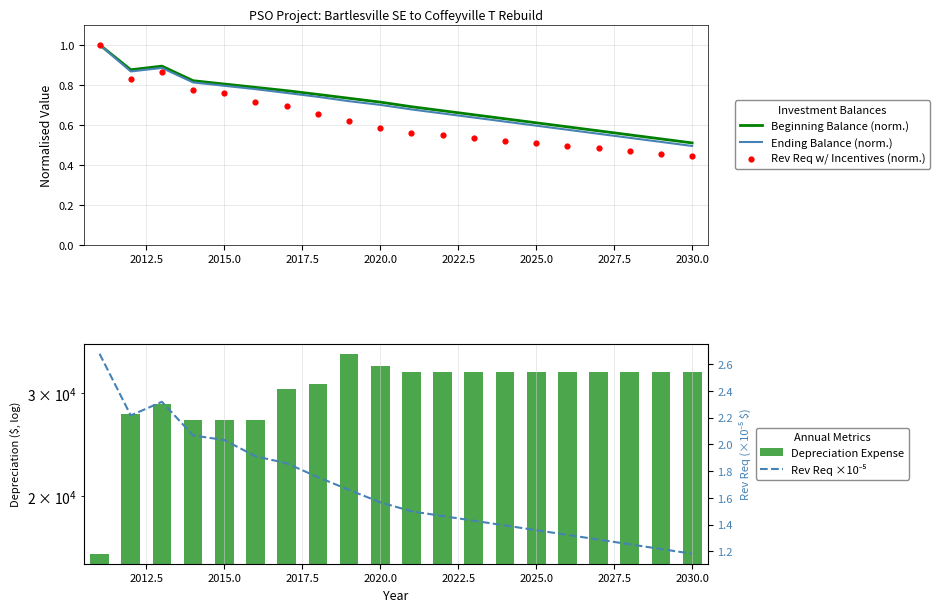

What are all the series names shown in the legend?

Beginning Balance (norm.), Ending Balance (norm.), Rev Req w/ Incentives (norm.), Depreciation Expense, Rev Req ×10⁻⁵